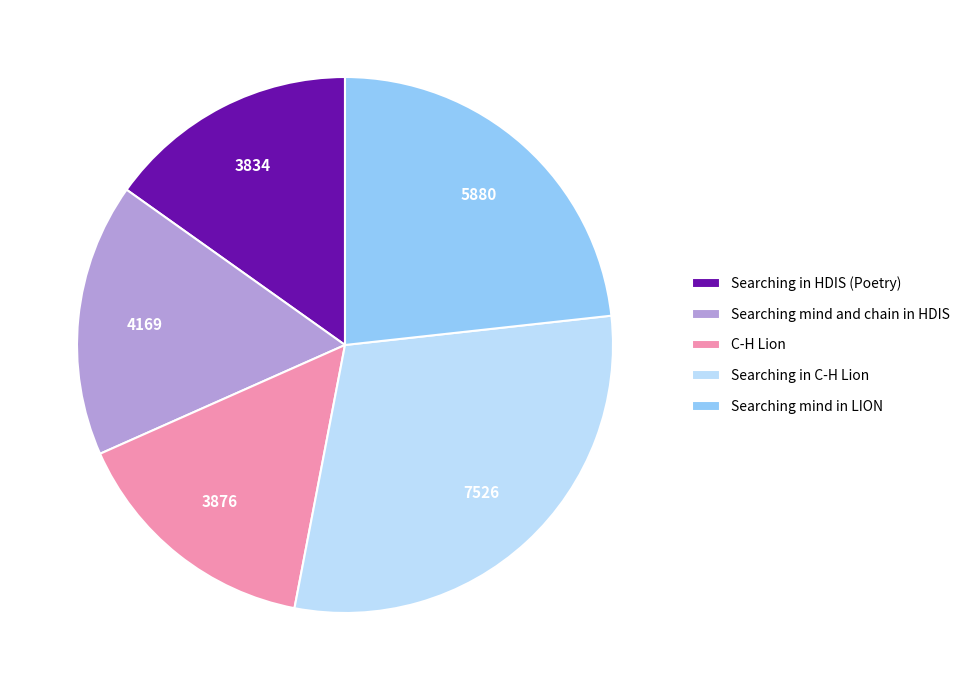

What is the largest slice in the pie chart?

Searching in C-H Lion